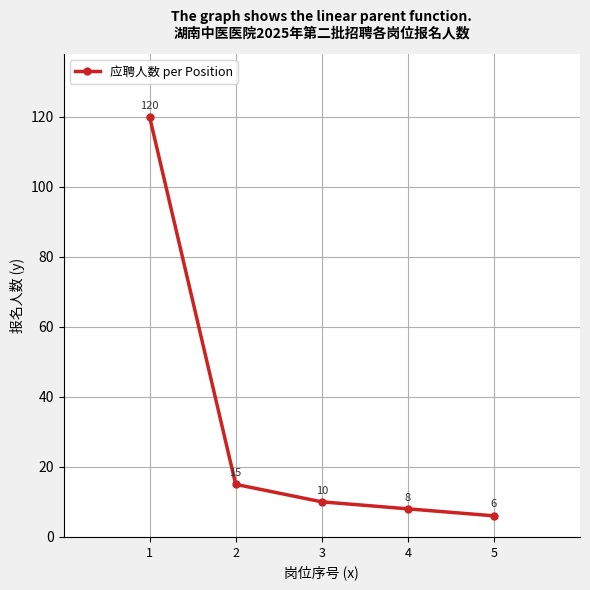

What is the ratio of the value at 1 to the value at 5?

20.0